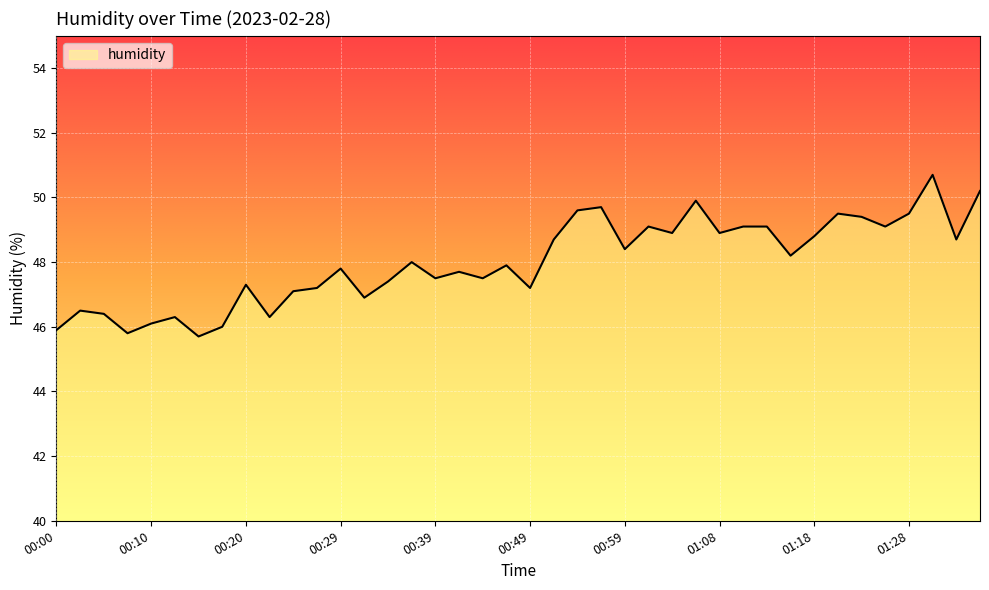

What is the maximum value shown in the chart?

50.7